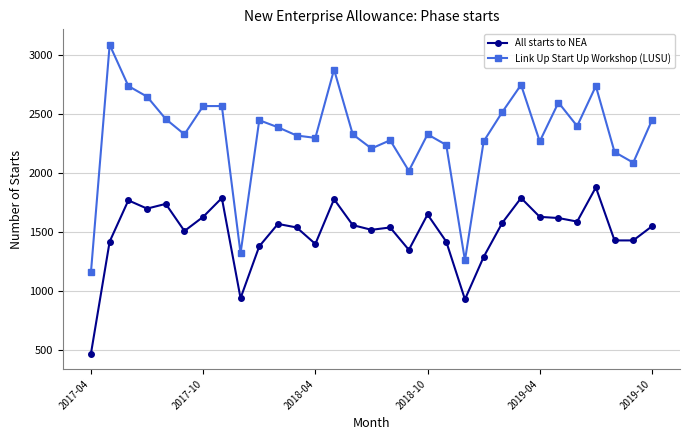

What is the greatest value displayed?

3090